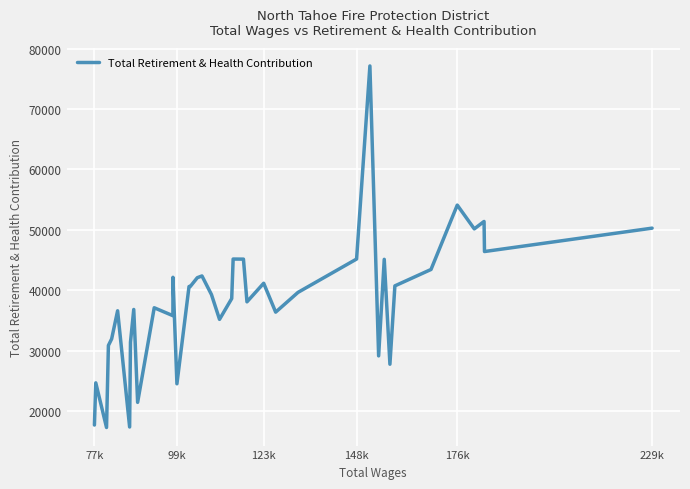

What is the minimum value shown in the chart?

17270